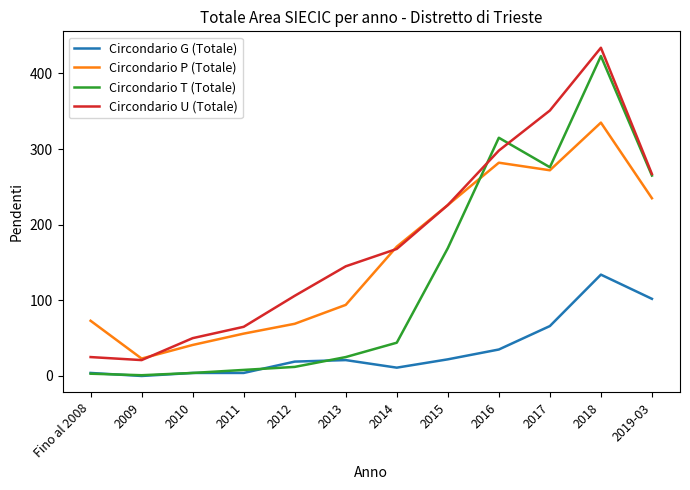

List the series in order of their overall mean, highest first.

Circondario U (Totale), Circondario P (Totale), Circondario T (Totale), Circondario G (Totale)